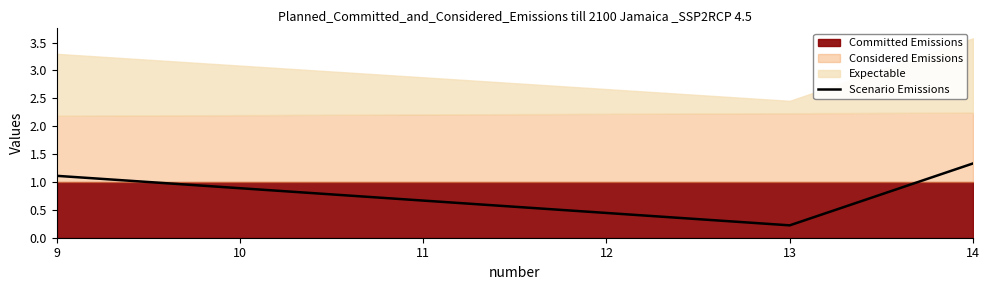

Count the number of categories in the chart.

6